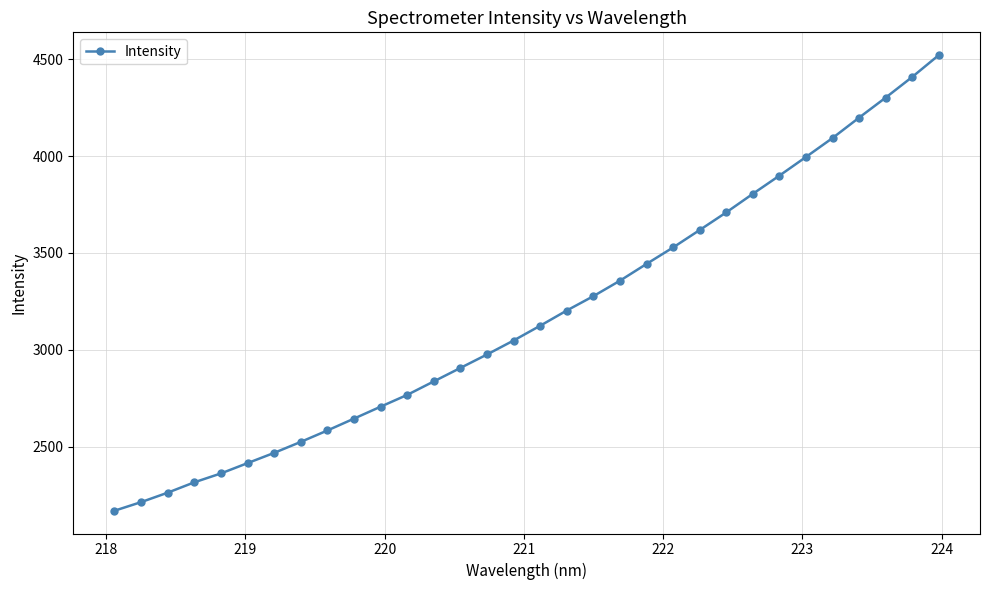

What is the greatest value displayed?

4520.8